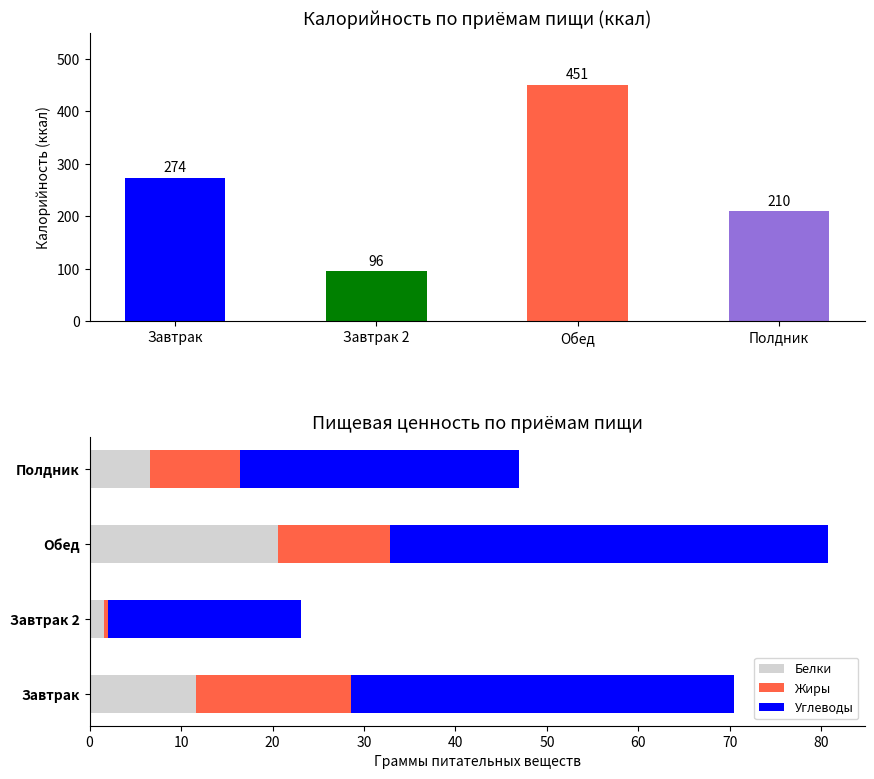

What value does the Жиры series have at Полдник?

9.8